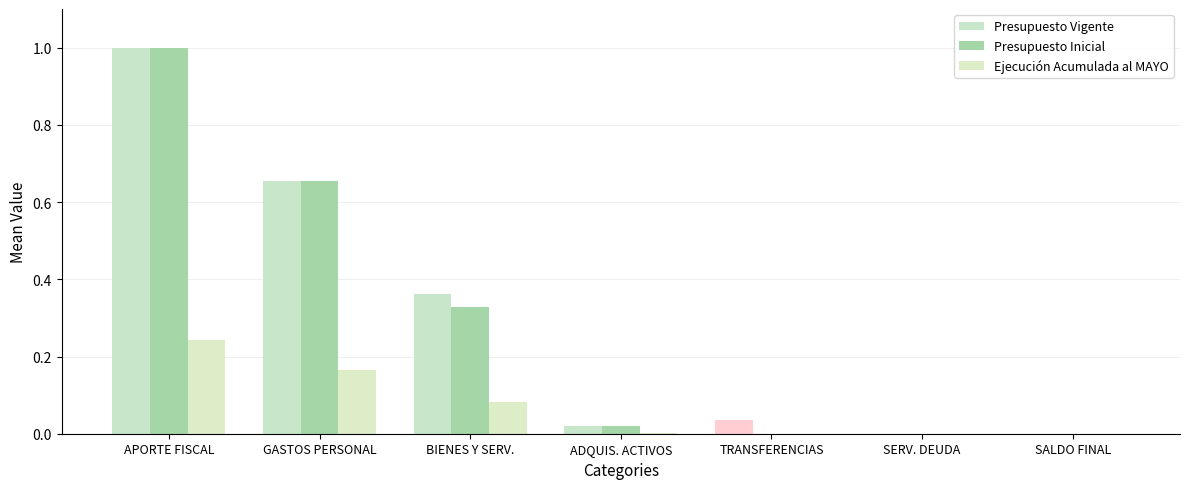

List the series in order of their peak value, highest first.

Presupuesto Vigente, Presupuesto Inicial, Ejecución Acumulada al MAYO